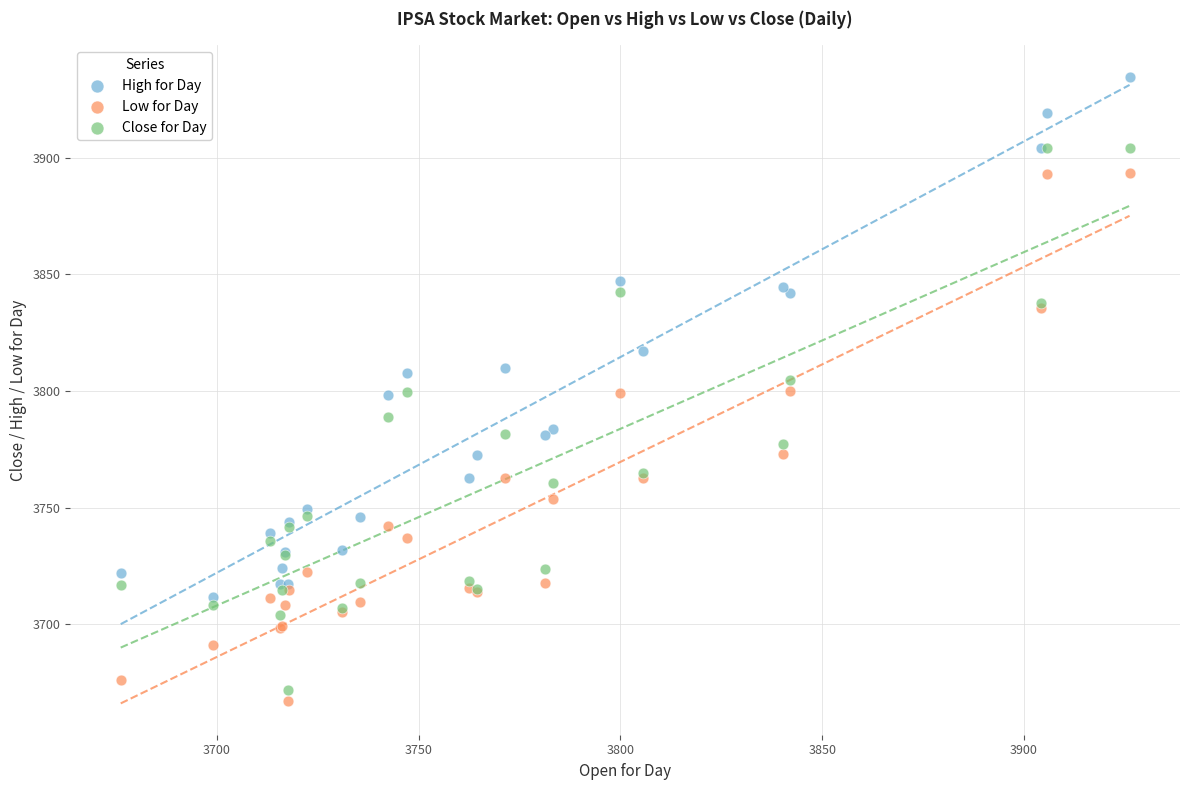

In the High for Day series, what Y value is closest to 3823?

3816.9